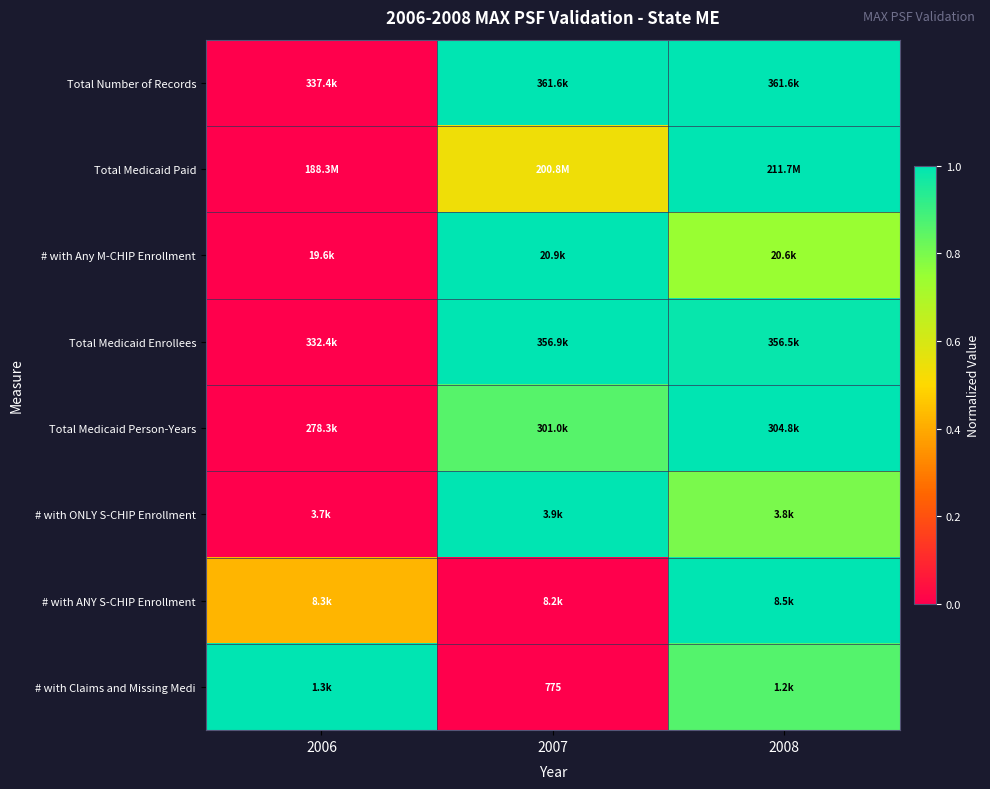

Is the value of Total Medicaid Person-Years at 2008 greater than the value of Total Number of Records at 2008?

No